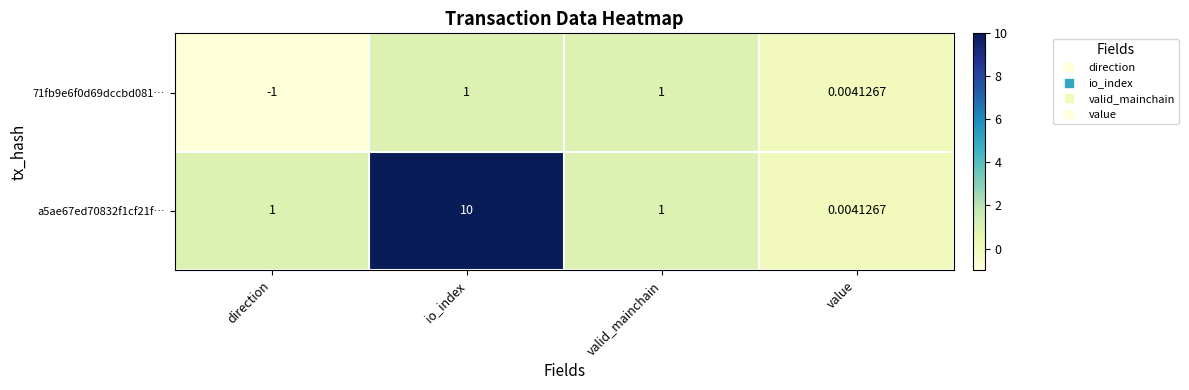

Which category has the lowest value in the a5ae67ed70832f1cf21f… series?

value